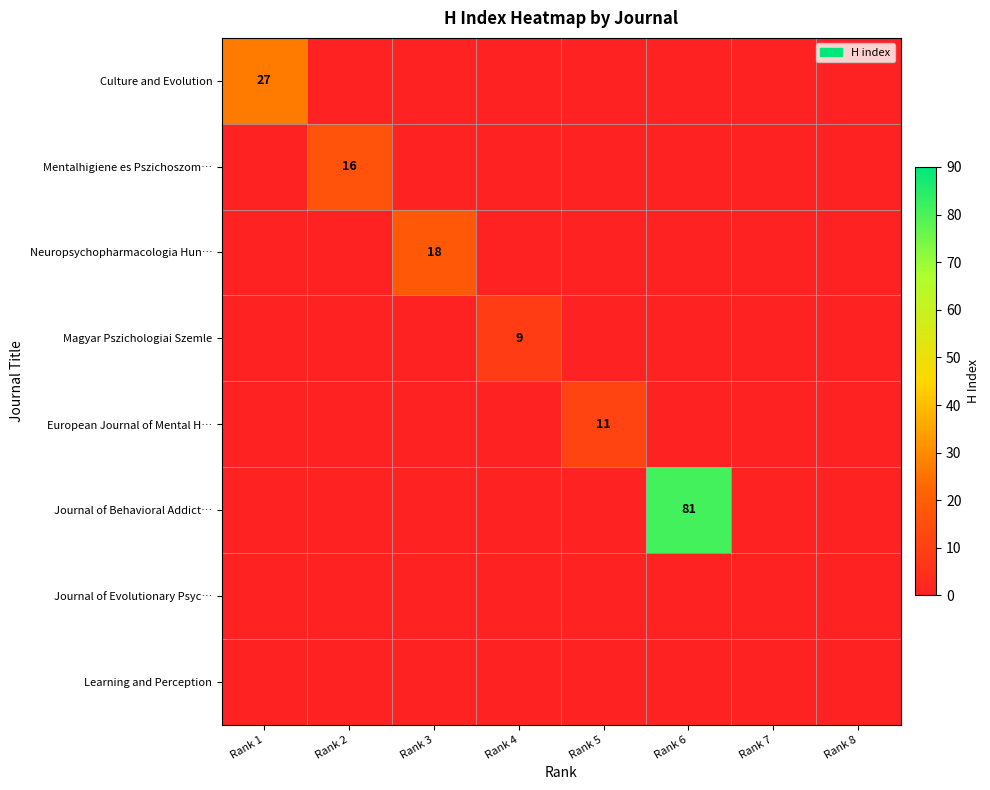

How many distinct data groups are displayed?

8